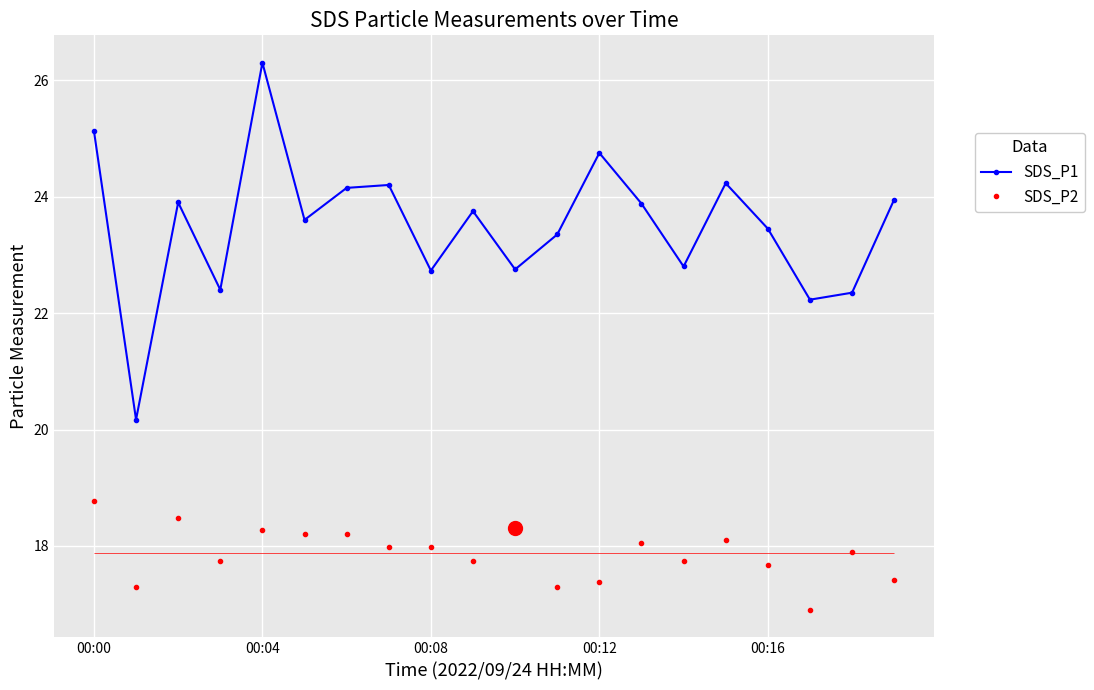

How many lines are shown in the chart?

2